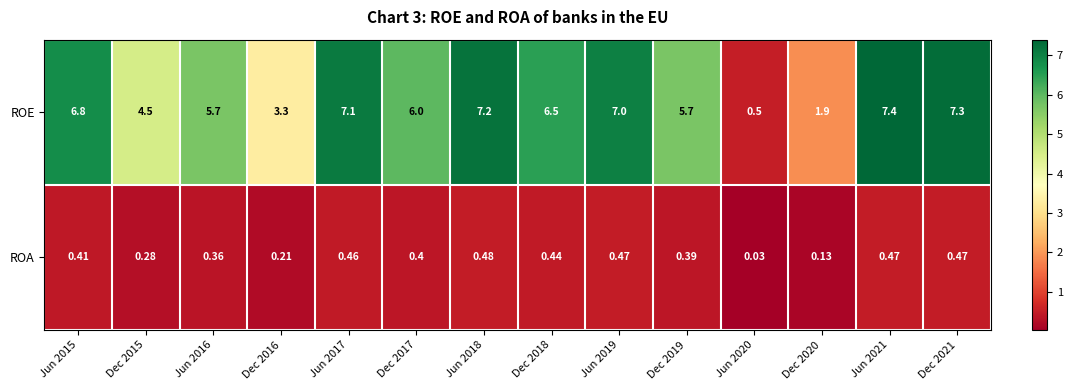

Which series has the widest spread of values?

ROE